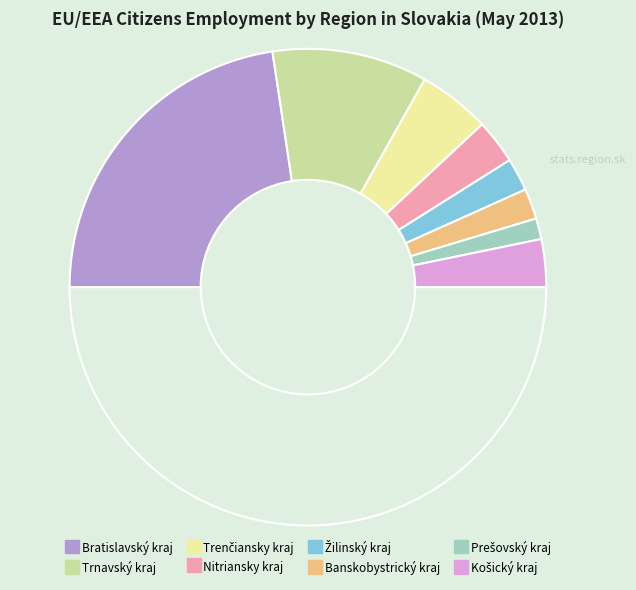

How many slices are in this pie chart?

9